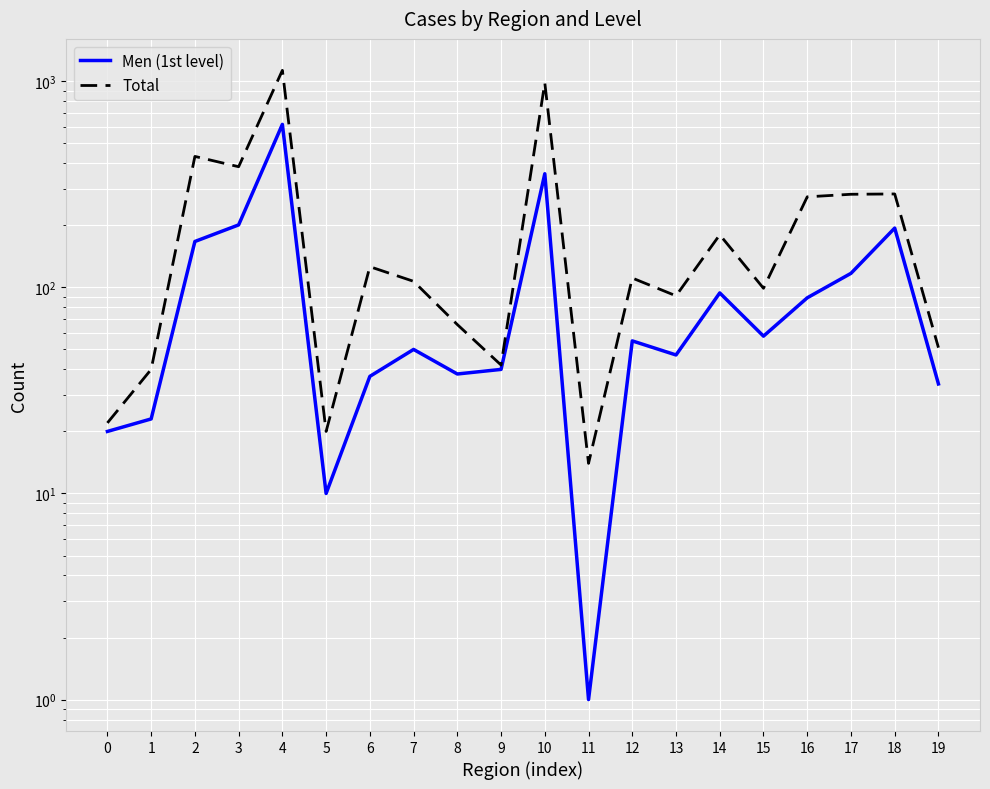

Reading left to right, what are all the values shown in this chart?

Men (1st level): 0=20	1=23	2=167	3=201	4=618	5=10	6=37	7=50	8=38	9=40	10=356	11=1	12=55	13=47	14=94	15=58	16=89	17=117	18=194	19=34
Total: 0=22	1=40	2=432	3=385	4=1130	5=20	6=126	7=107	8=66	9=42	10=983	11=14	12=111	13=91	14=180	15=99	16=275	17=283	18=284	19=51